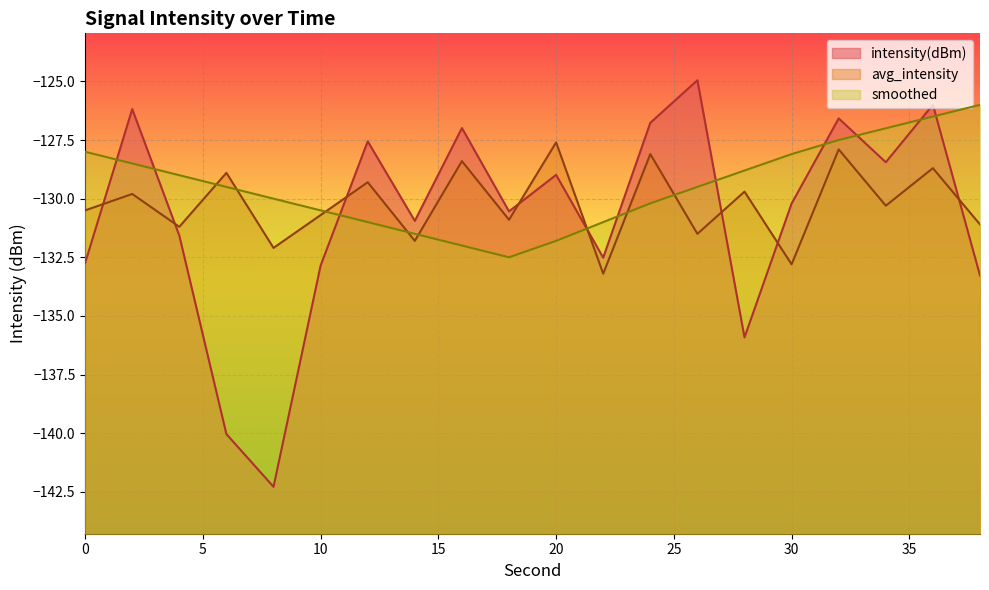

Which series changed the most between 16 and 30?

avg_intensity